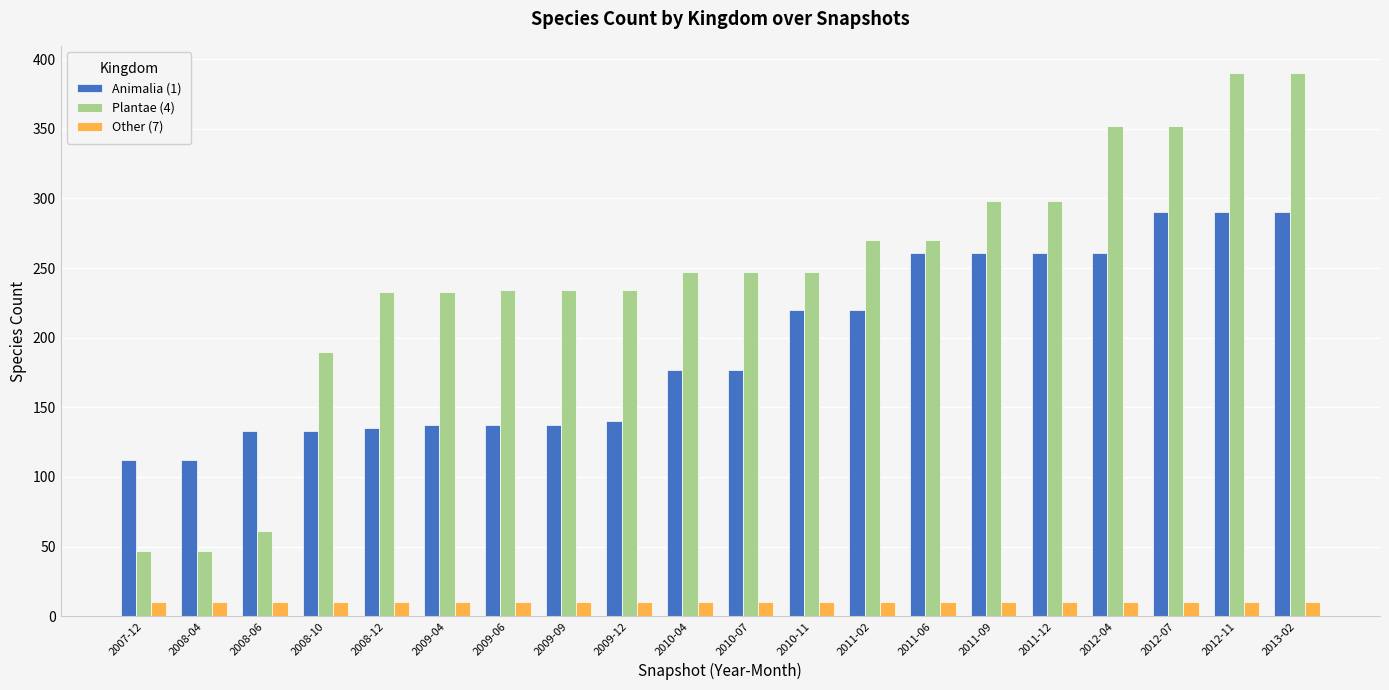

What is the value of the Other (7) bar at the 12th from the left?

10